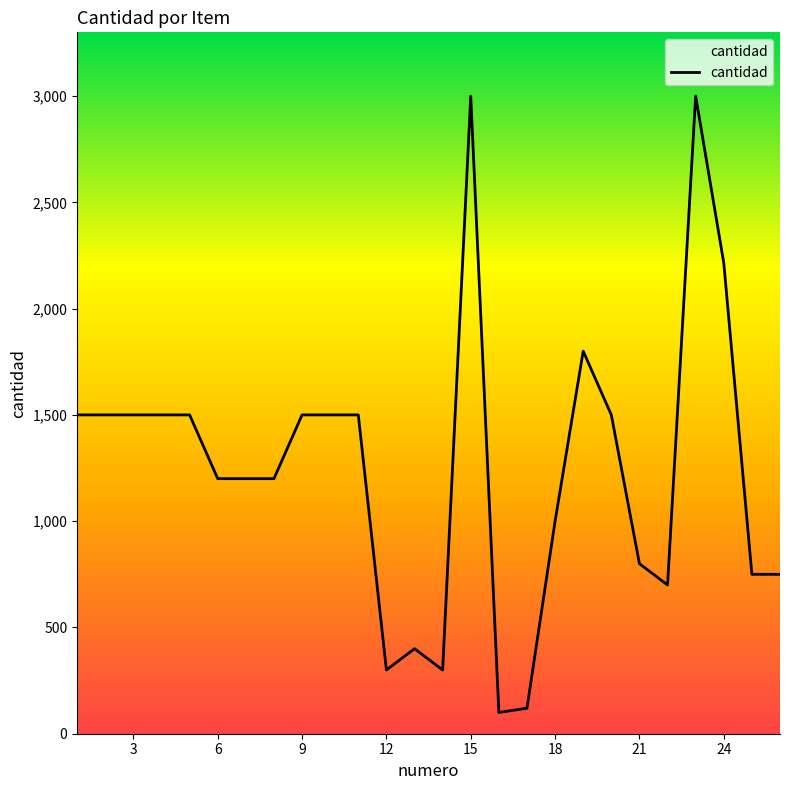

What is the minimum value shown in the chart?

100